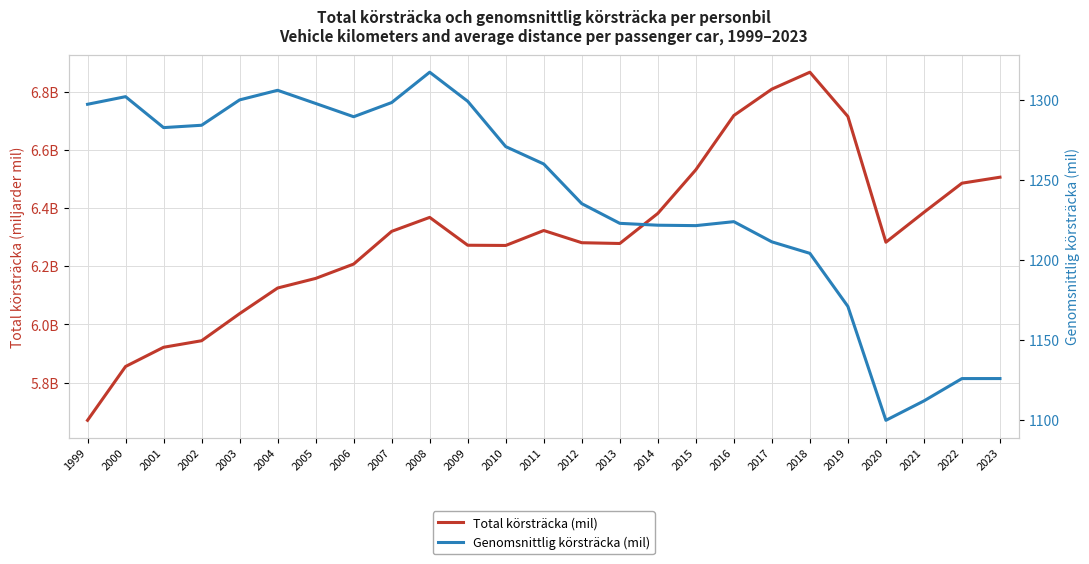

What is the total value across all series at 2000?

1308.0